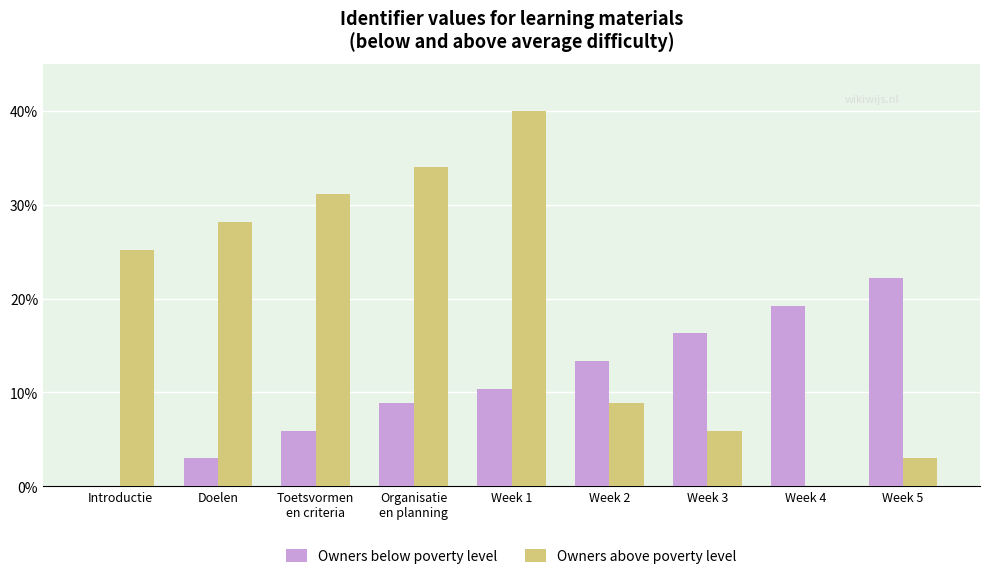

What is the sum of the Owners above poverty level values at Week 5 and Week 3?

8.9